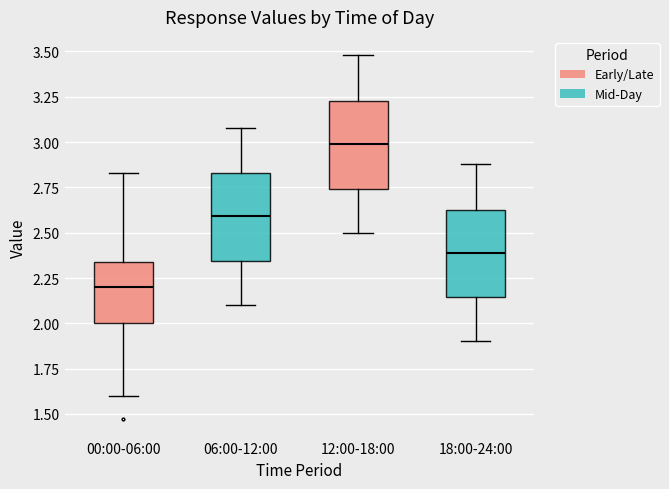

Which box's median line is the highest?

12:00-18:00